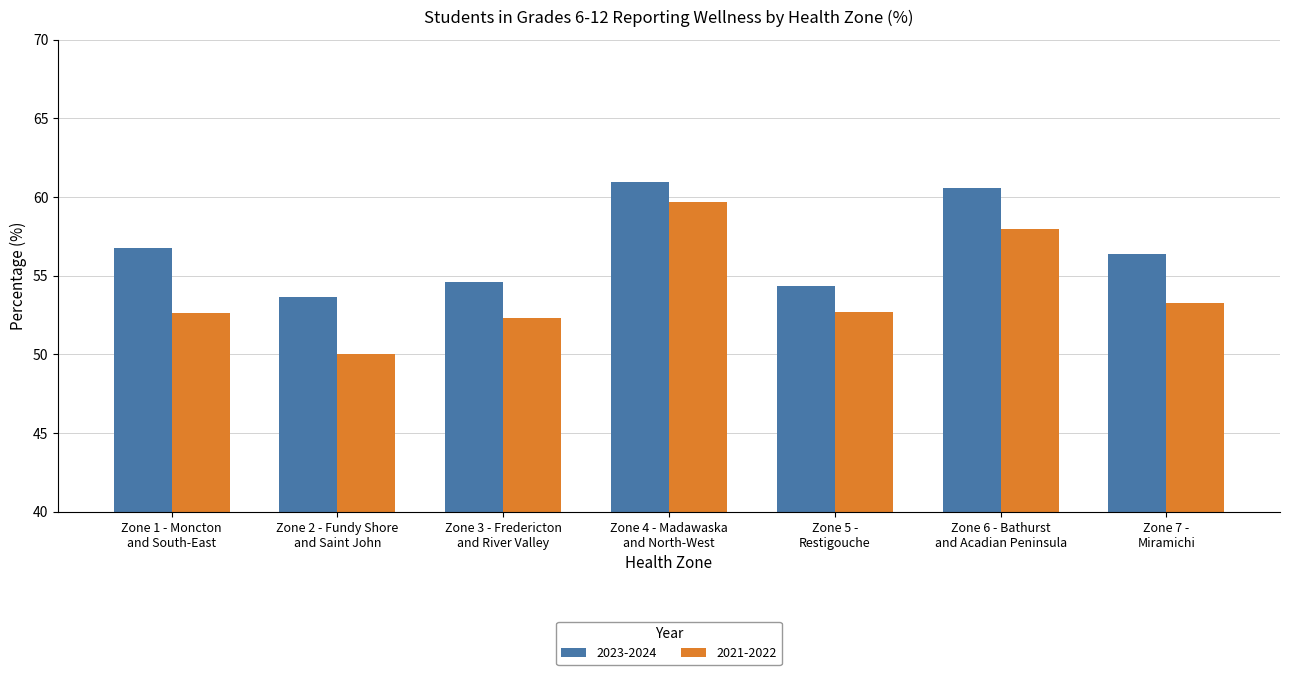

Which series changed the most between Zone 1 - Moncton
and South-East and Zone 6 - Bathurst
and Acadian Peninsula?

2021-2022